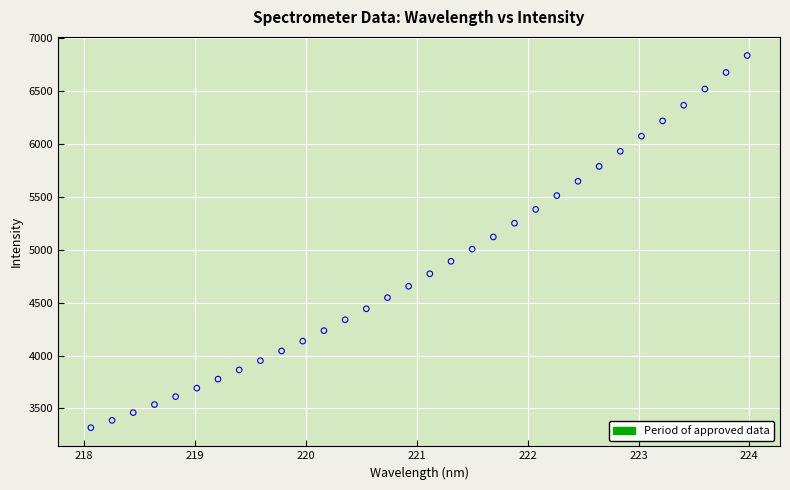

What is the range of Y values (max minus min)?

3519.1